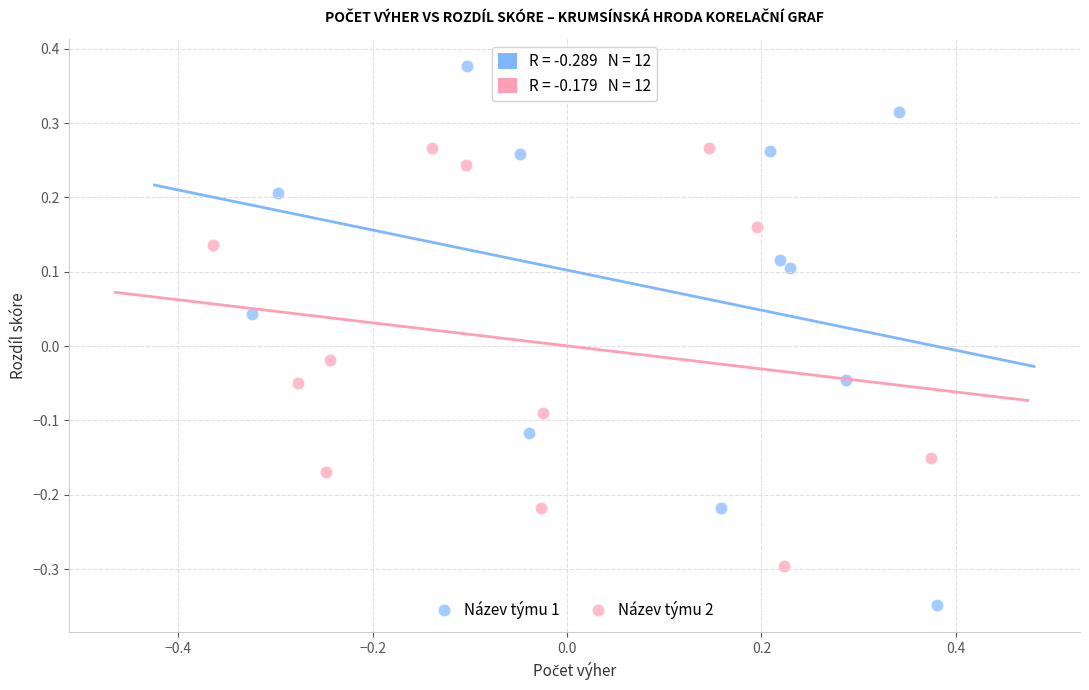

Which series has the largest Y range (max minus min)?

Název týmu 1